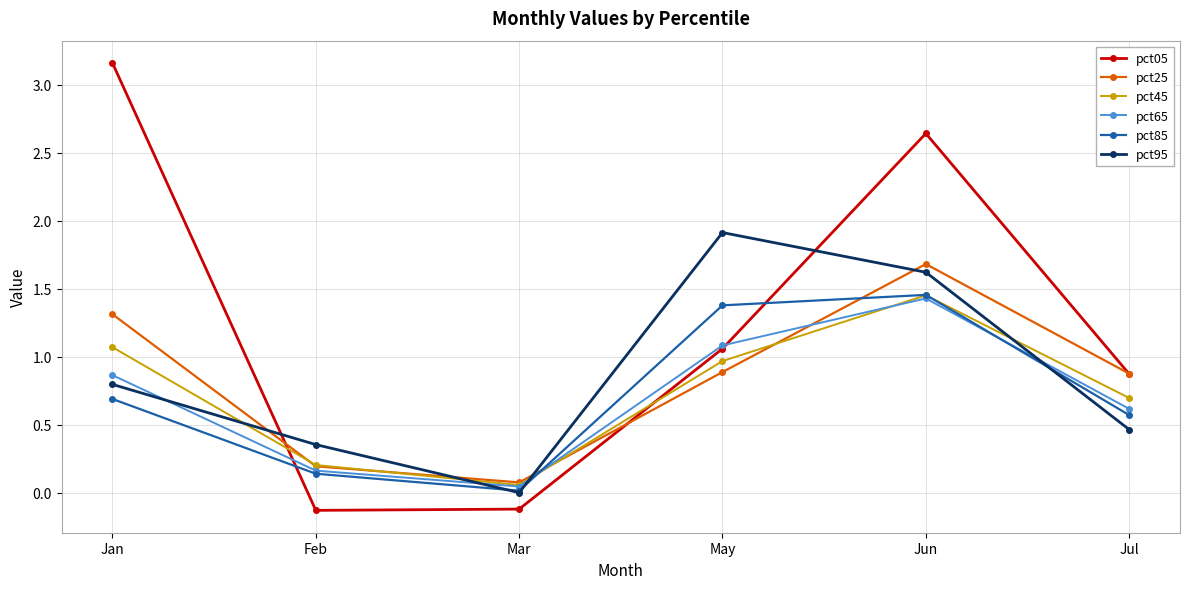

Which category has the highest value across all series?

Jan